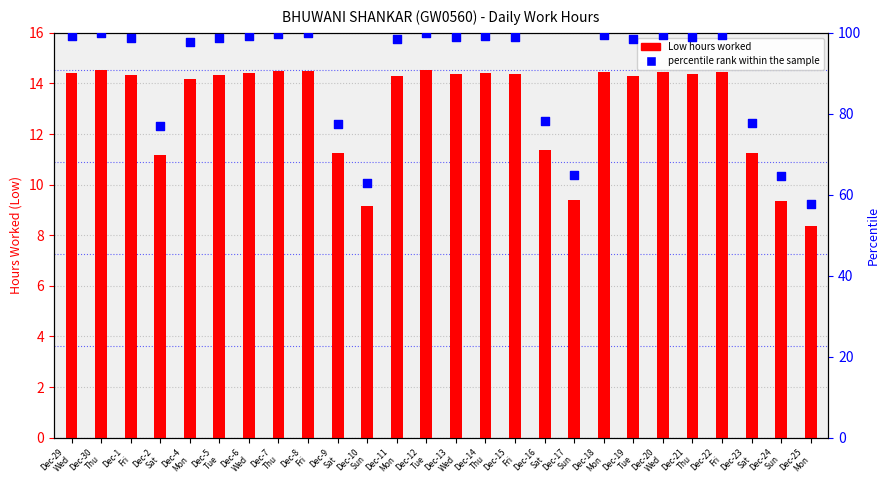

Which has a higher value, Dec-8
Fri or Dec-16
Sat?

Dec-8
Fri